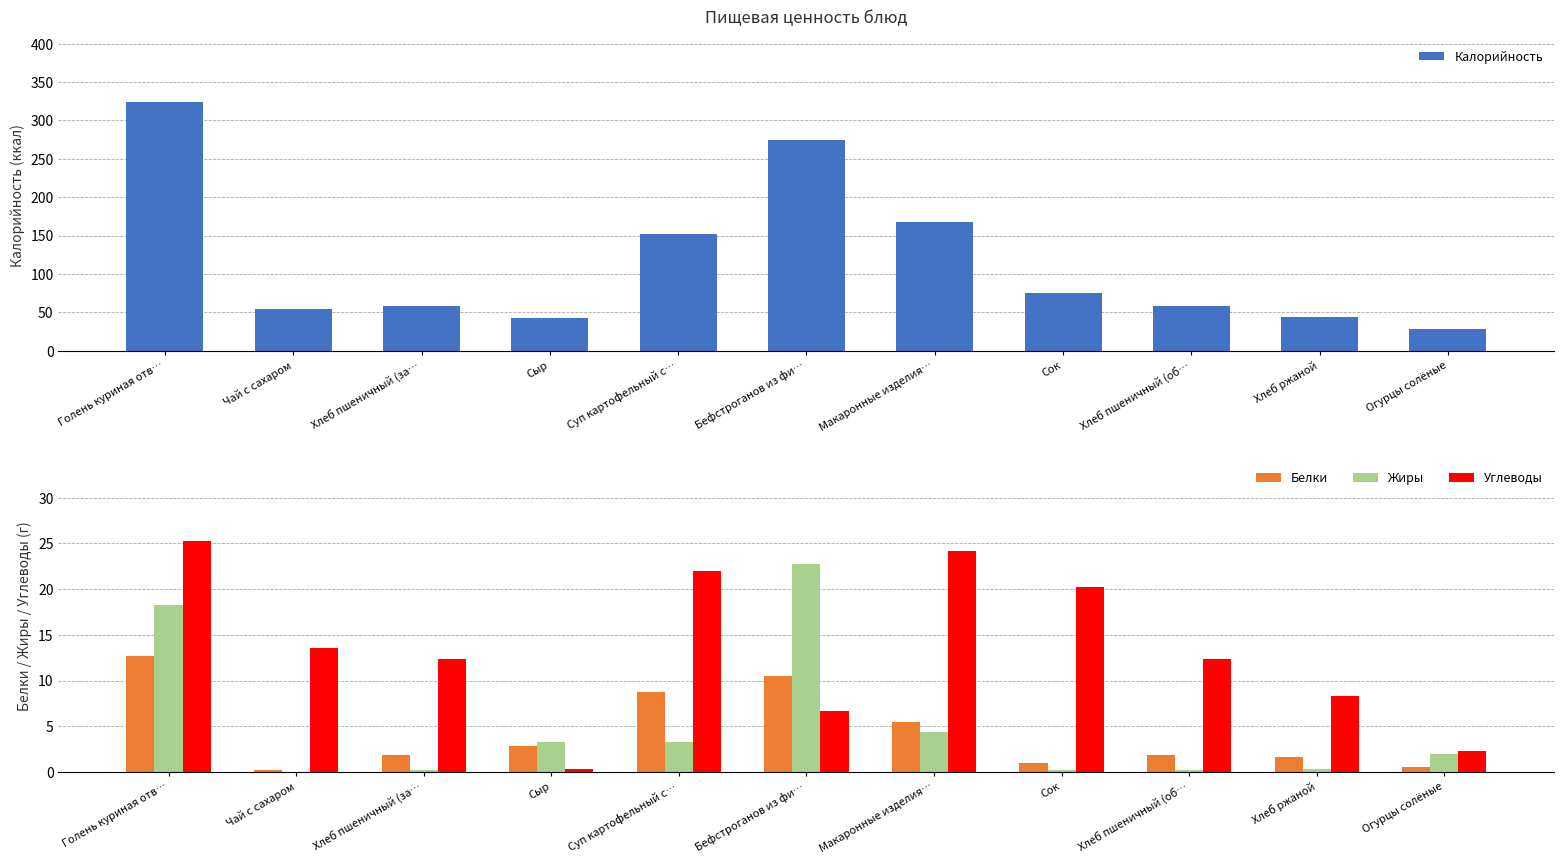

Reading left to right, extract all data points from this chart.

Калорийность: Голень куриная отв…=324.6	Чай с сахаром=54.0	Хлеб пшеничный (за…=58.7	Сыр=42.0	Суп картофельный с…=152.1	Бефстроганов из фи…=273.9	Макаронные изделия…=167.0	Сок=75.0	Хлеб пшеничный (об…=58.7	Хлеб ржаной=43.5	Огурцы солёные=28.1
Белки: Голень куриная отв…=12.7	Чай с сахаром=0.2	Хлеб пшеничный (за…=1.9	Сыр=2.9	Суп картофельный с…=8.8	Бефстроганов из фи…=10.5	Макаронные изделия…=5.4	Сок=1.0	Хлеб пшеничный (об…=1.9	Хлеб ржаной=1.6	Огурцы солёные=0.5
Жиры: Голень куриная отв…=18.2	Чай с сахаром=0.0	Хлеб пшеничный (за…=0.2	Сыр=3.2	Суп картофельный с…=3.3	Бефстроганов из фи…=22.7	Макаронные изделия…=4.4	Сок=0.2	Хлеб пшеничный (об…=0.2	Хлеб ржаной=0.3	Огурцы солёные=1.9
Углеводы: Голень куриная отв…=25.2	Чай с сахаром=13.5	Хлеб пшеничный (за…=12.3	Сыр=0.3	Суп картофельный с…=22.0	Бефстроганов из фи…=6.6	Макаронные изделия…=24.2	Сок=20.2	Хлеб пшеничный (об…=12.3	Хлеб ржаной=8.3	Огурцы солёные=2.3